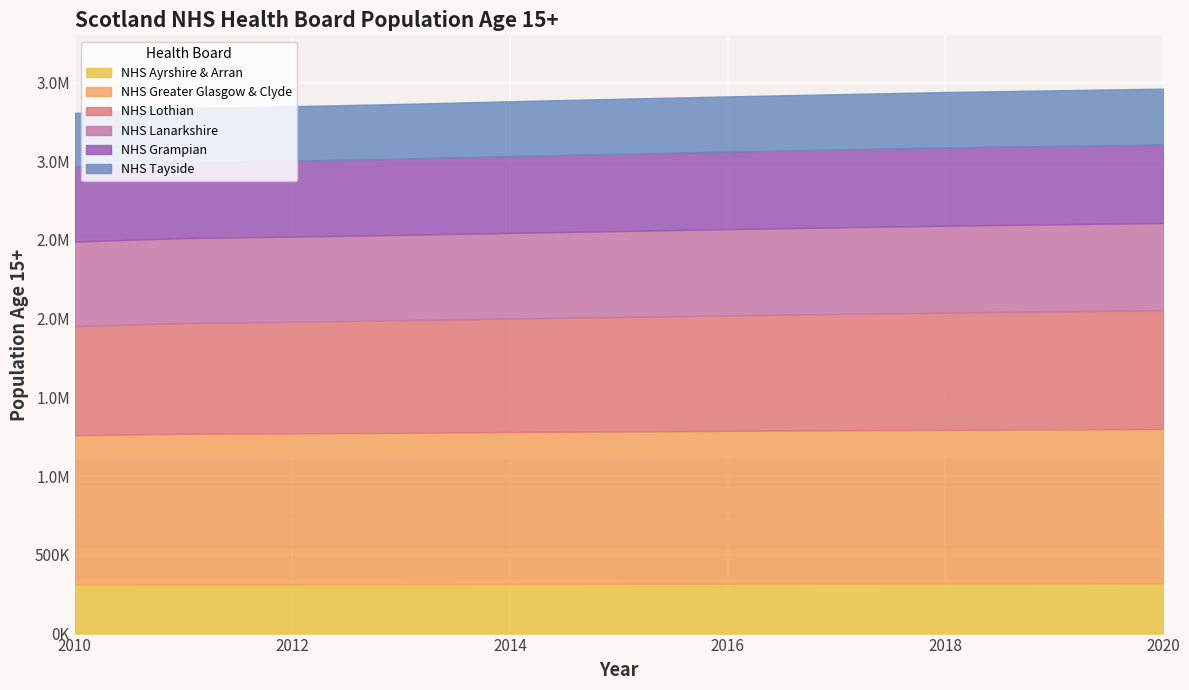

How many data points in NHS Greater Glasgow & Clyde are above 968000?

5